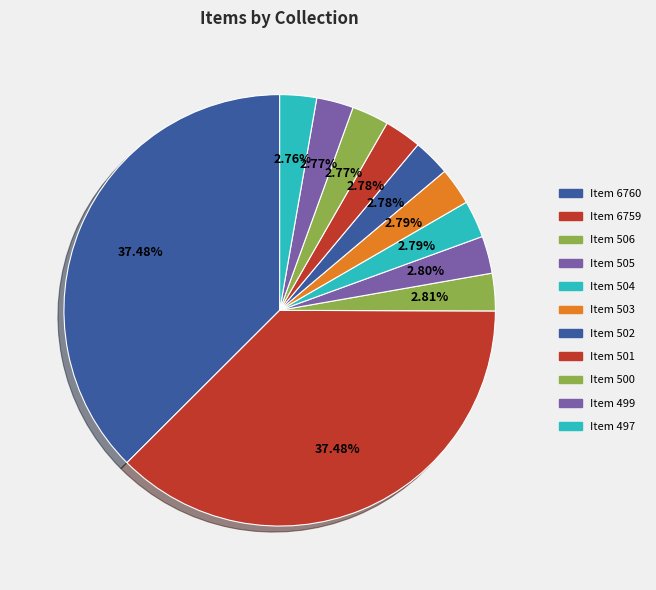

Between Item 502 and Item 499, which is larger?

Item 502